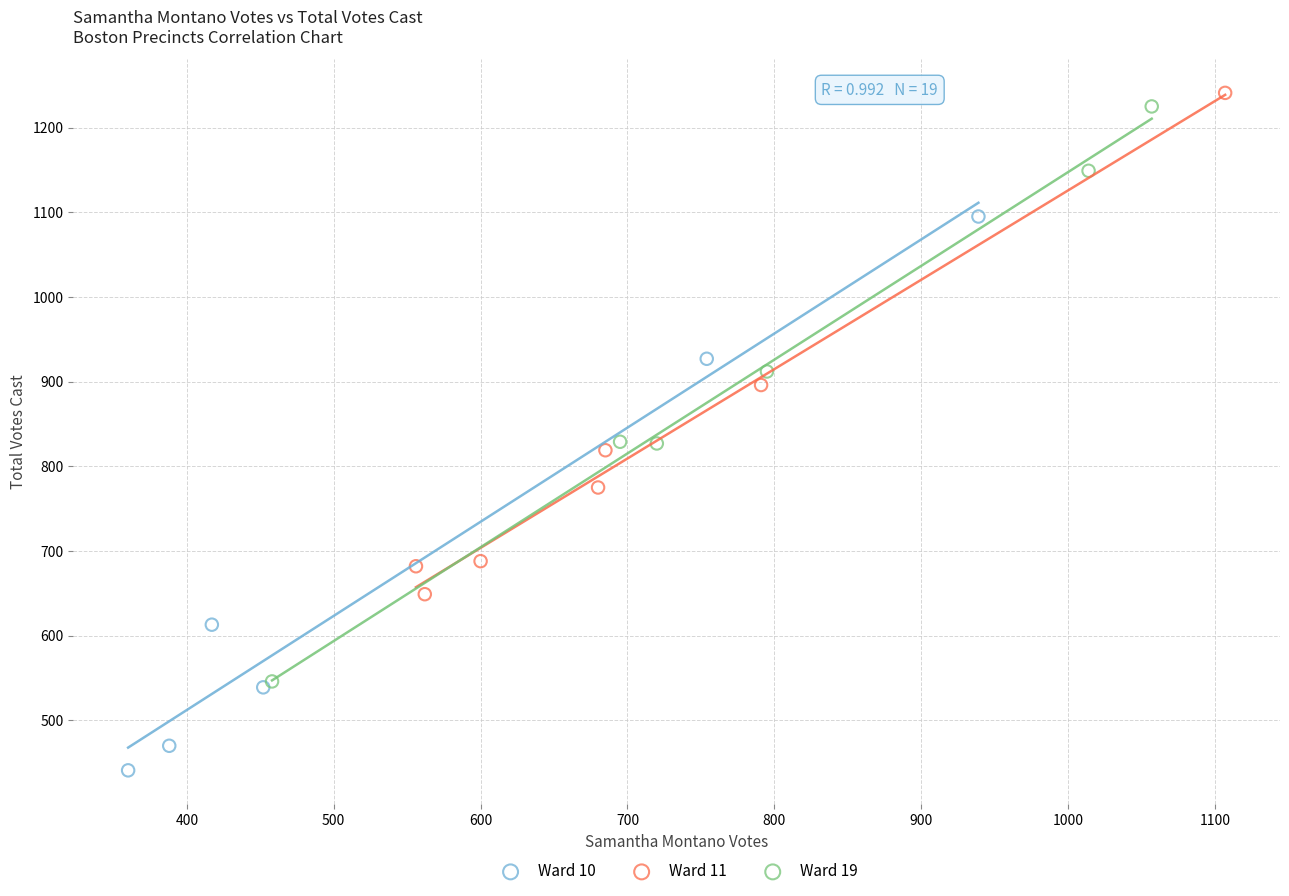

Which series reaches the minimum Y coordinate?

Ward 10